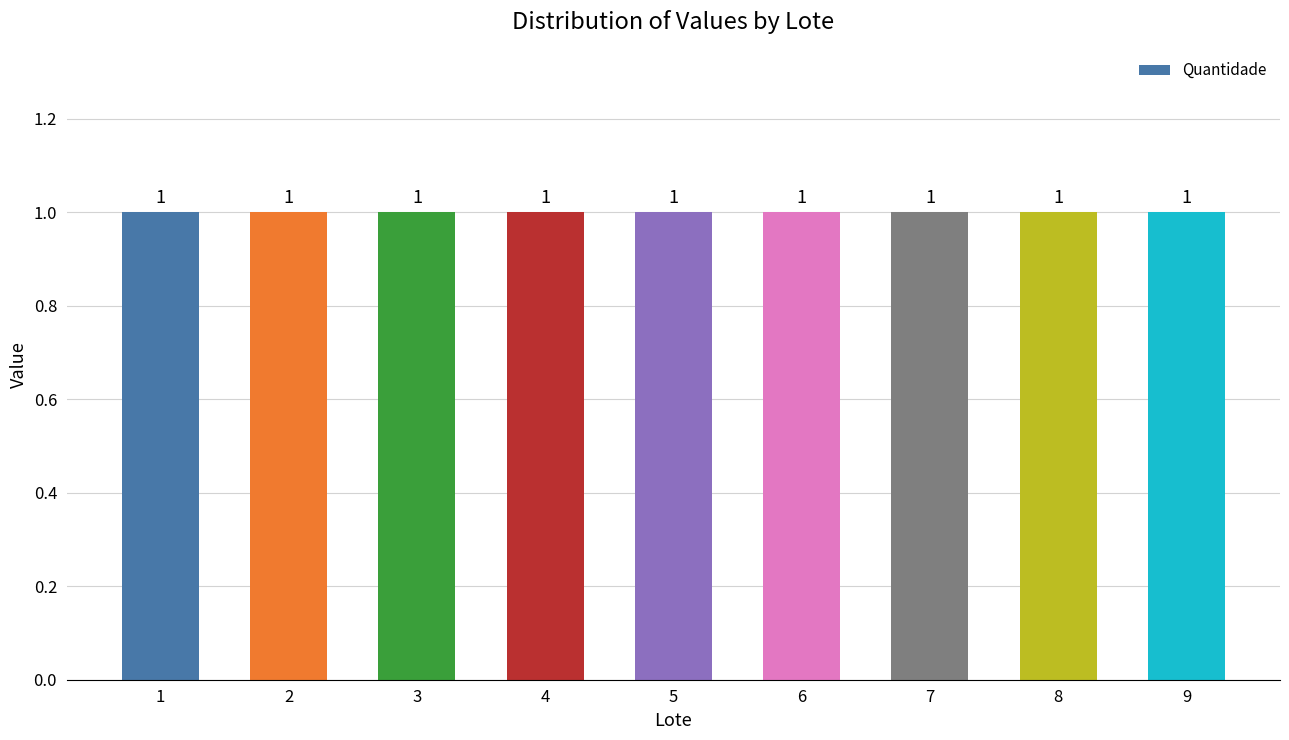

The Quantidade series shows 0.5 at 7. True or false?

False